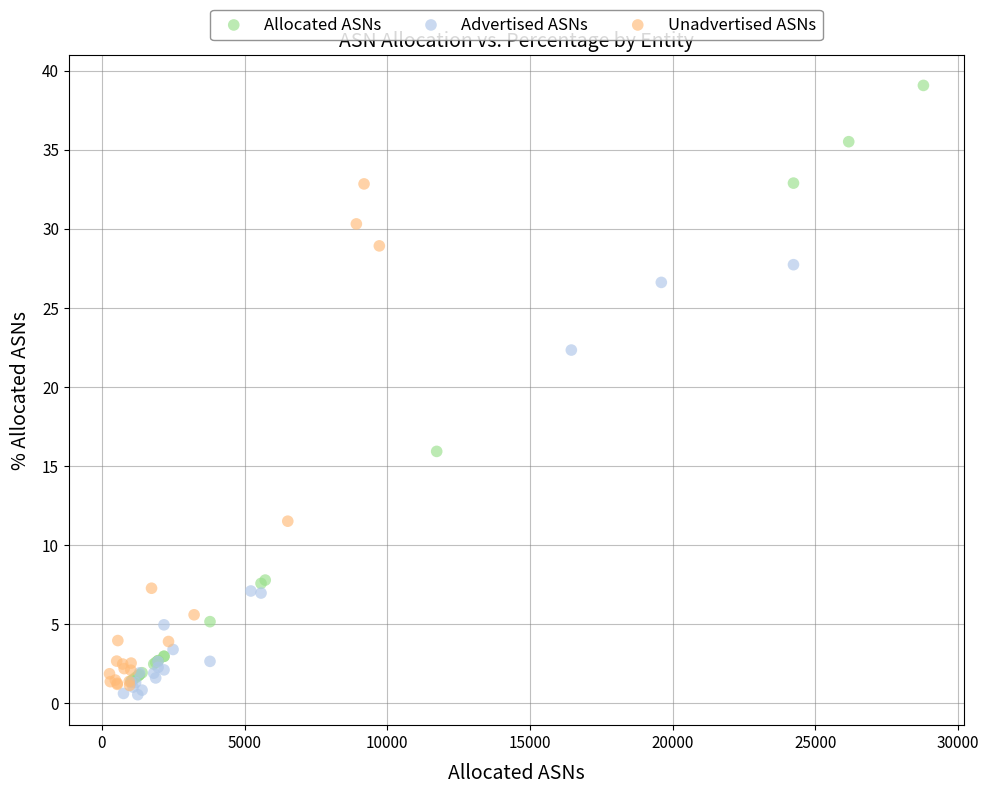

Which series contains the lowest Y value?

Advertised ASNs